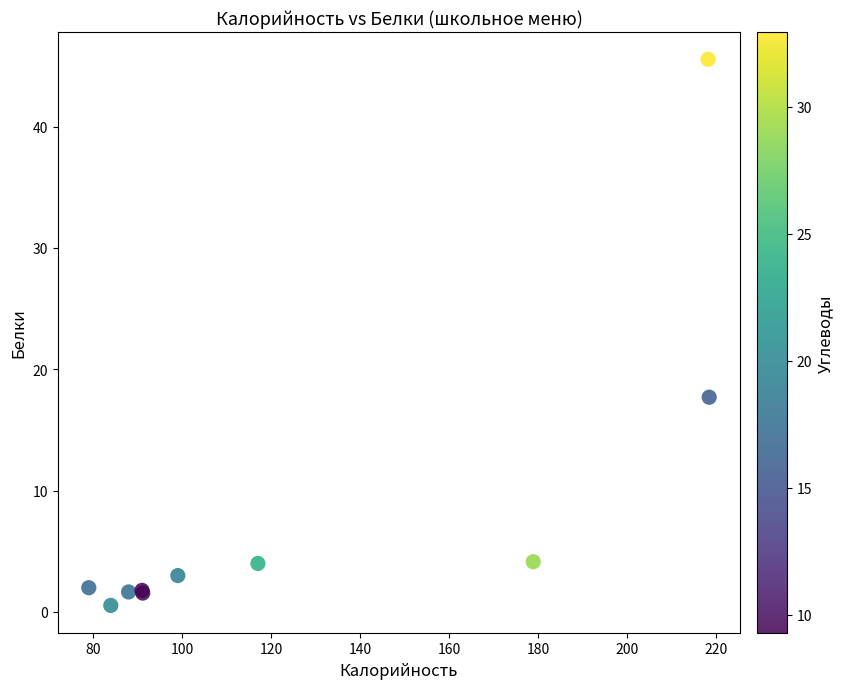

What Y value in the scatter plot is closest to 23?

17.7